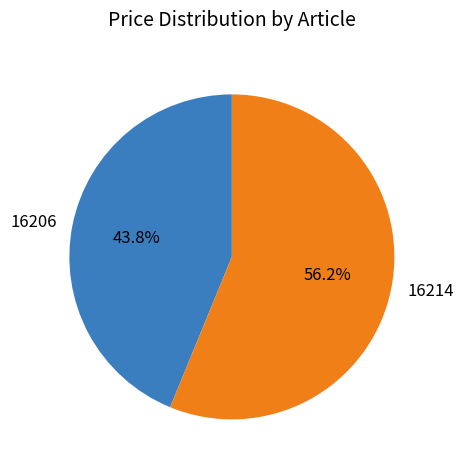

What percentage is the 16206 slice, to the nearest percent?

44%